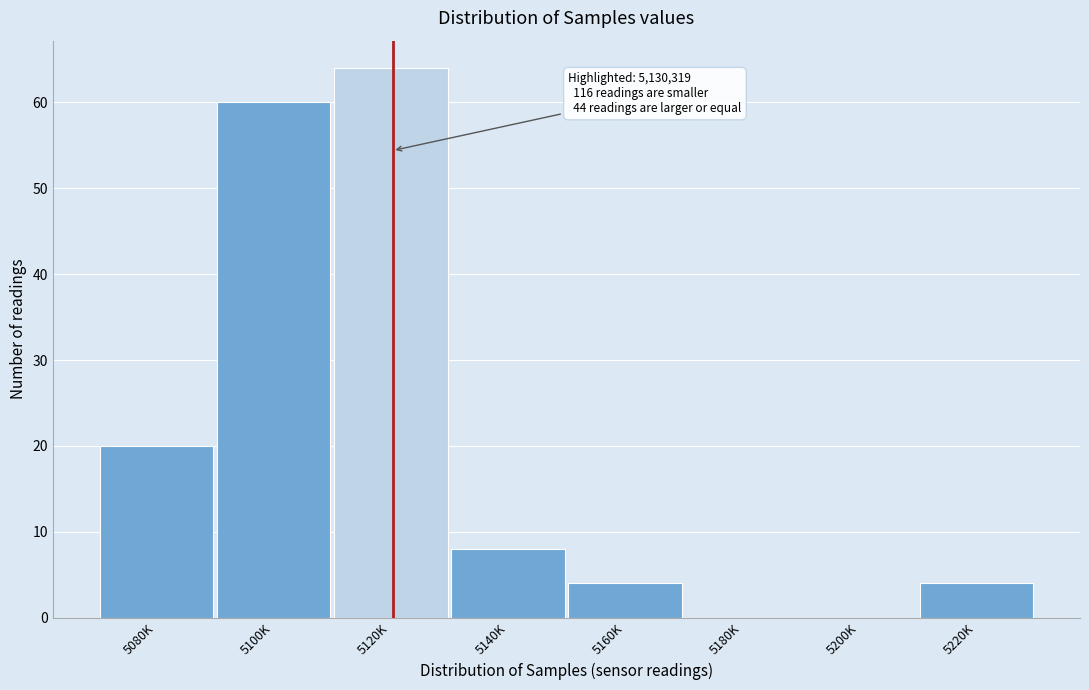

Reading left to right, transcribe all the data shown in this chart.

5080K=20	5100K=60	5120K=64	5140K=8	5160K=4	5180K=0	5200K=0	5220K=4